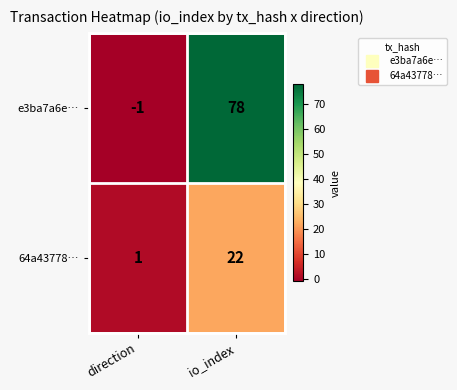

Which category has the lowest value across all series?

direction